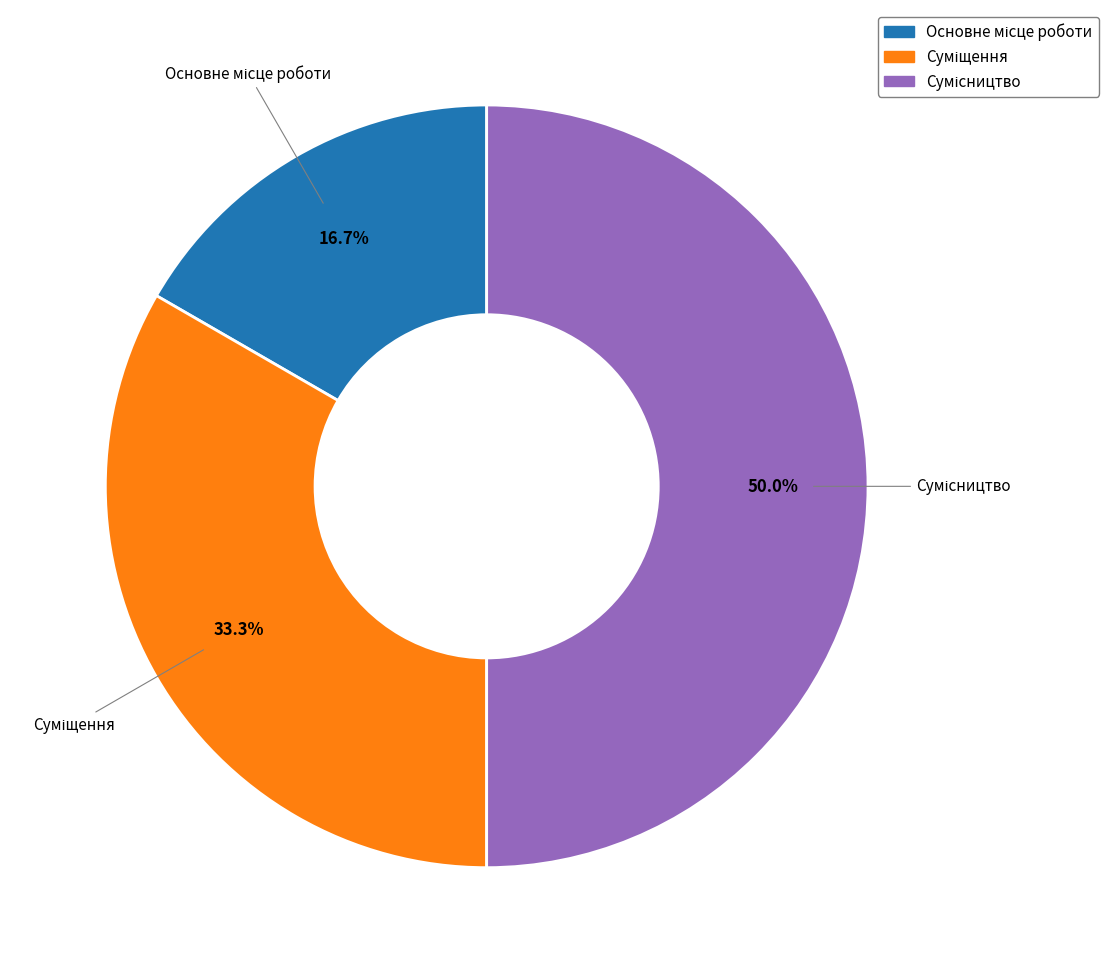

How many slices are in this pie chart?

3